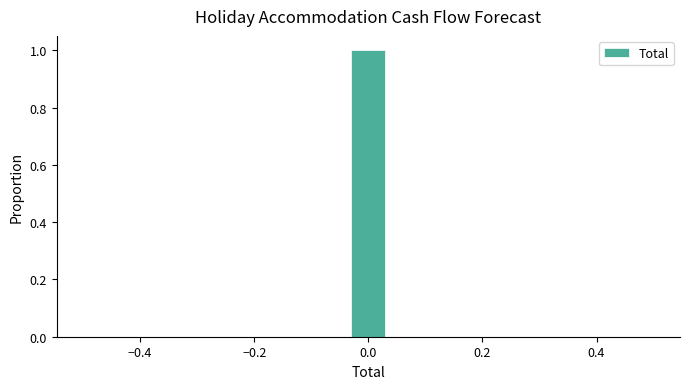

Around what value on the x-axis is the tallest bar? Give the approximate position of its centre, as read against the axis.

0.00